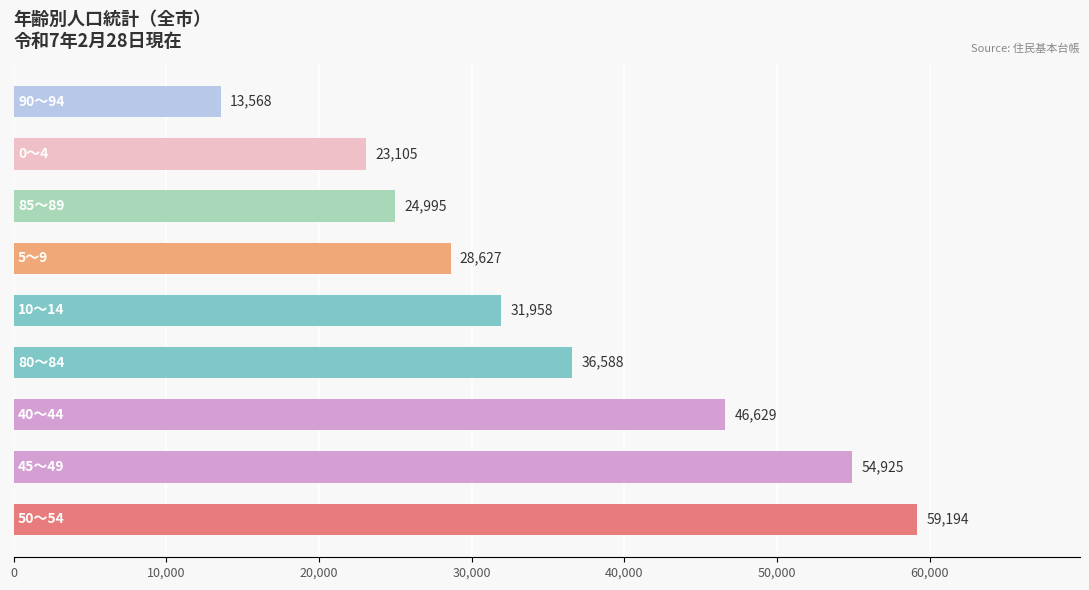

What is the average value?

35510